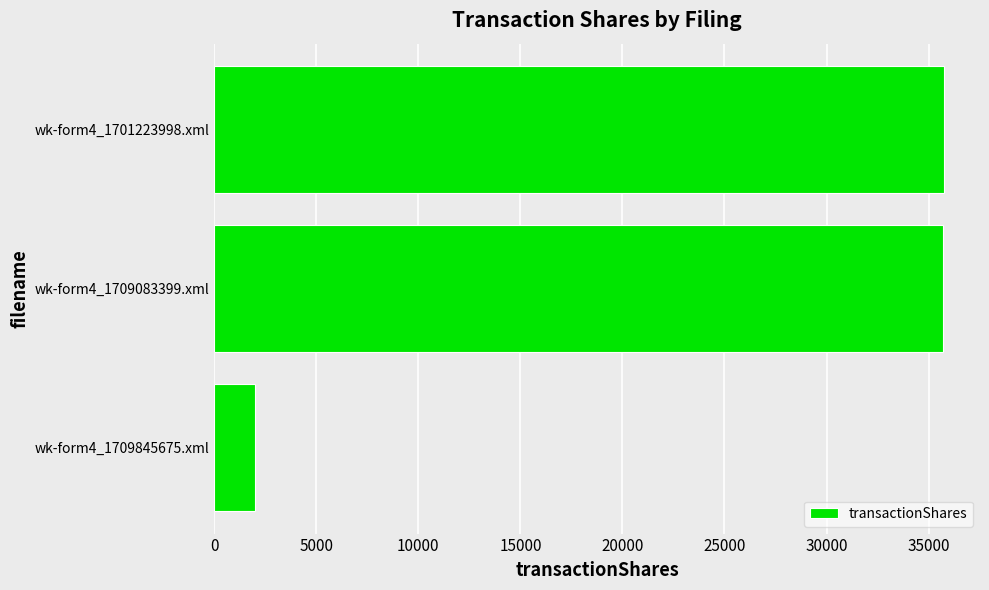

At which label is the value closest to 18867?

wk-form4_1709083399.xml